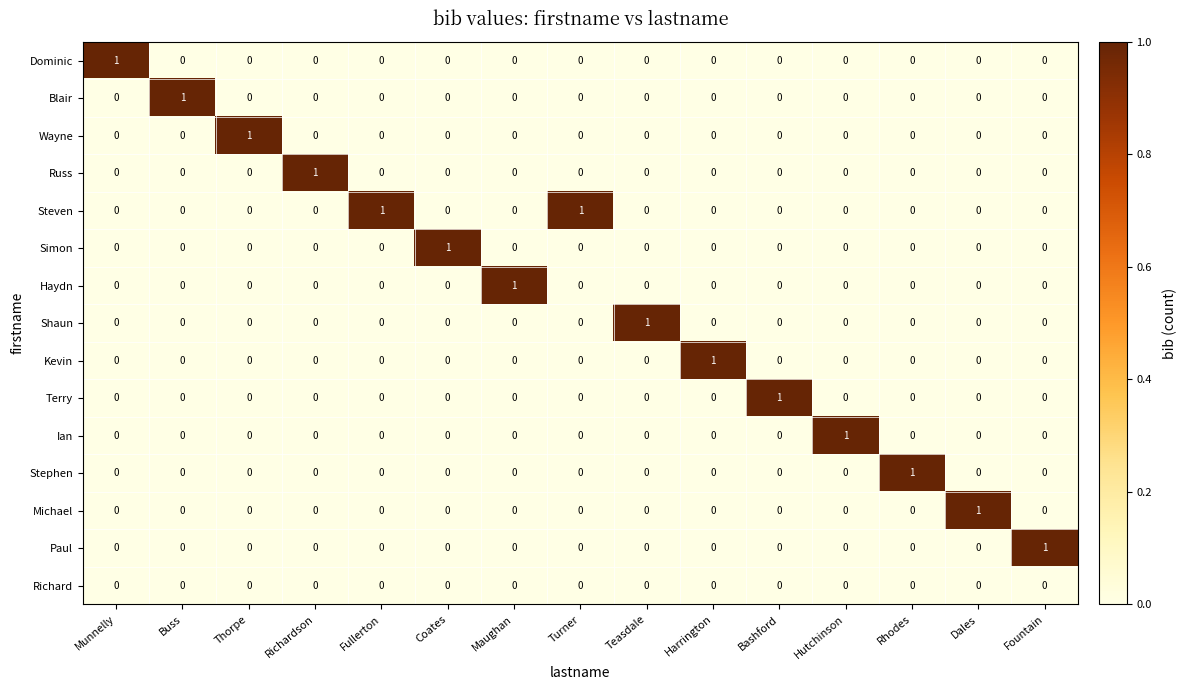

The Blair series shows -1 at Coates. True or false?

False